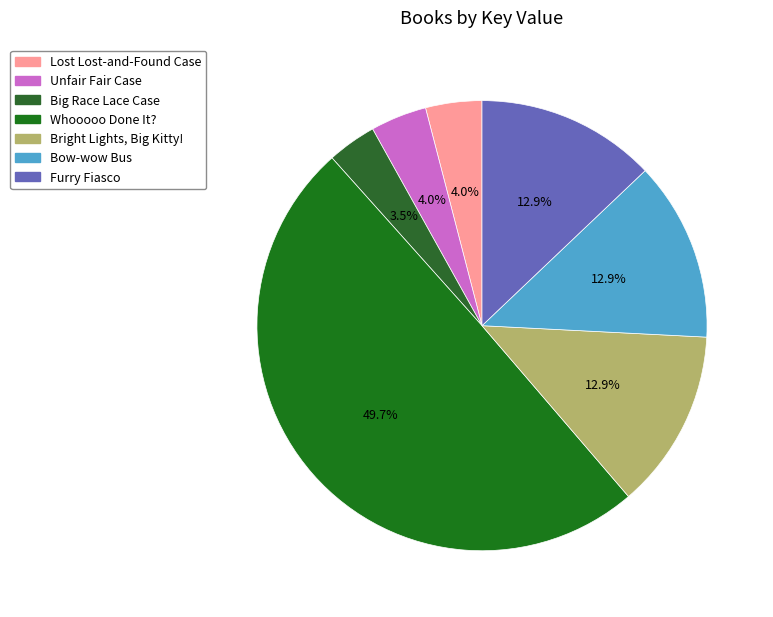

To the nearest percent, what portion does Lost Lost-and-Found Case represent?

4%